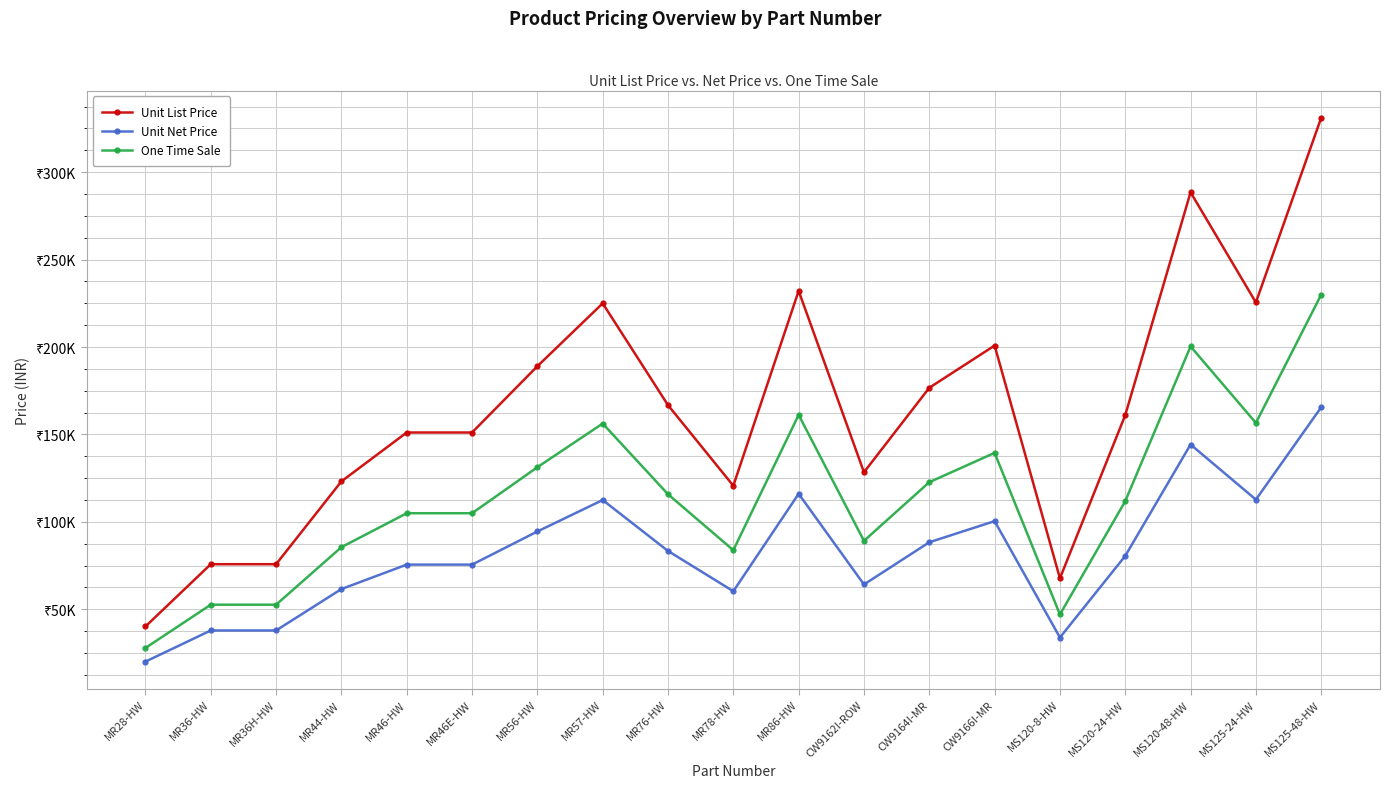

Is this an area chart (filled region under the line)?

No